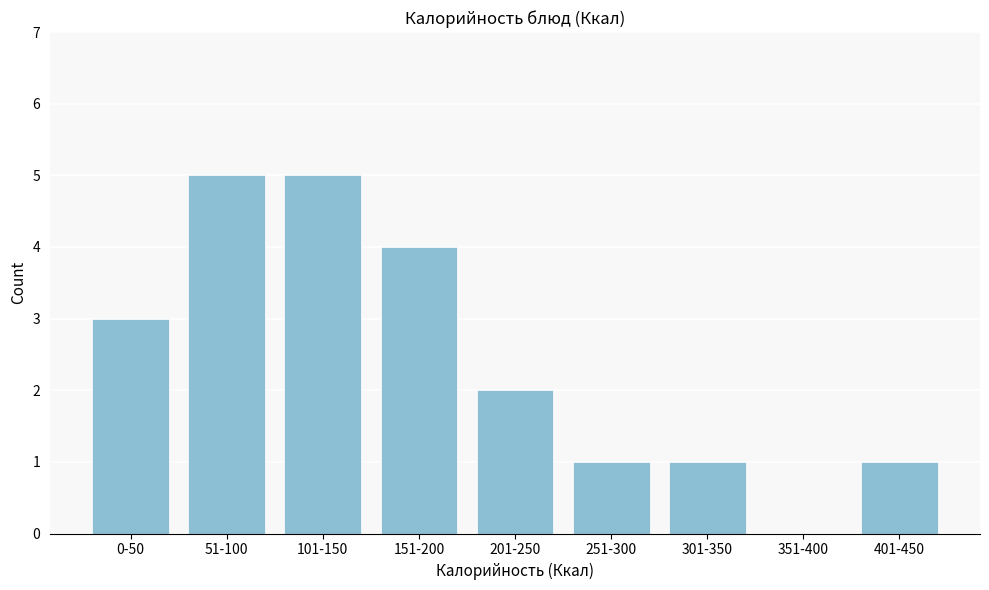

Reading left to right, transcribe all the data shown in this chart.

0-50=3	51-100=5	101-150=5	151-200=4	201-250=2	251-300=1	301-350=1	351-400=0	401-450=1